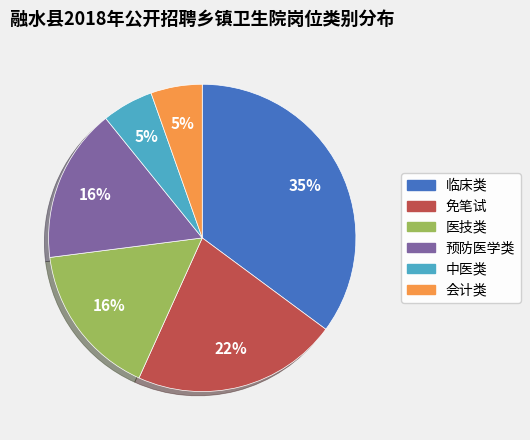

Is there any slice that represents more than half of the pie?

No